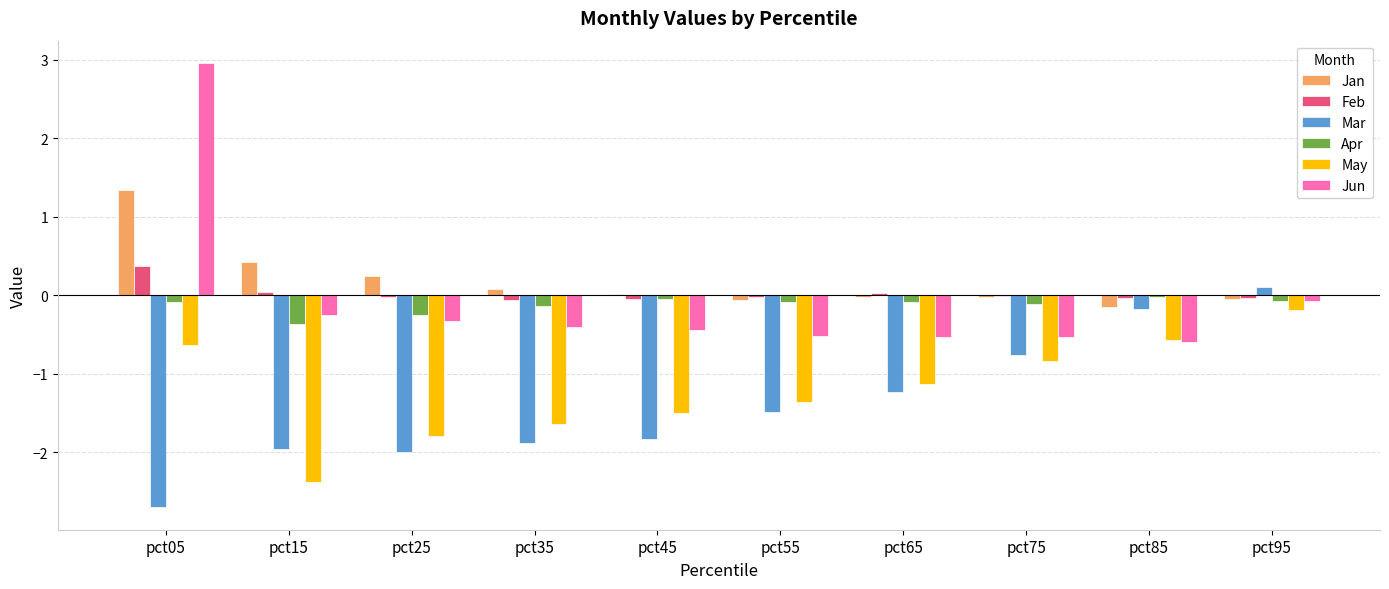

How many data points in Jun are above 0?

1